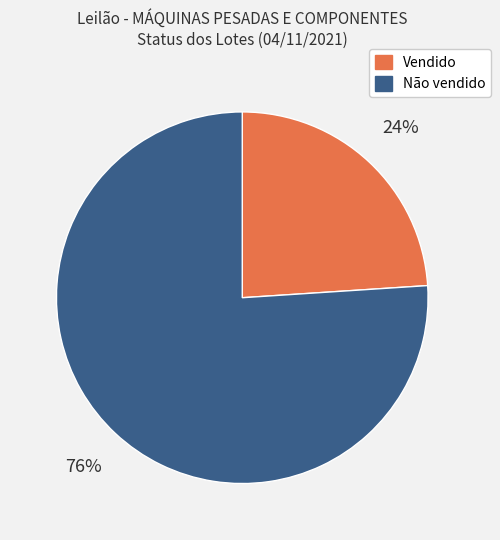

Which has a higher value, Não vendido or Vendido?

Não vendido